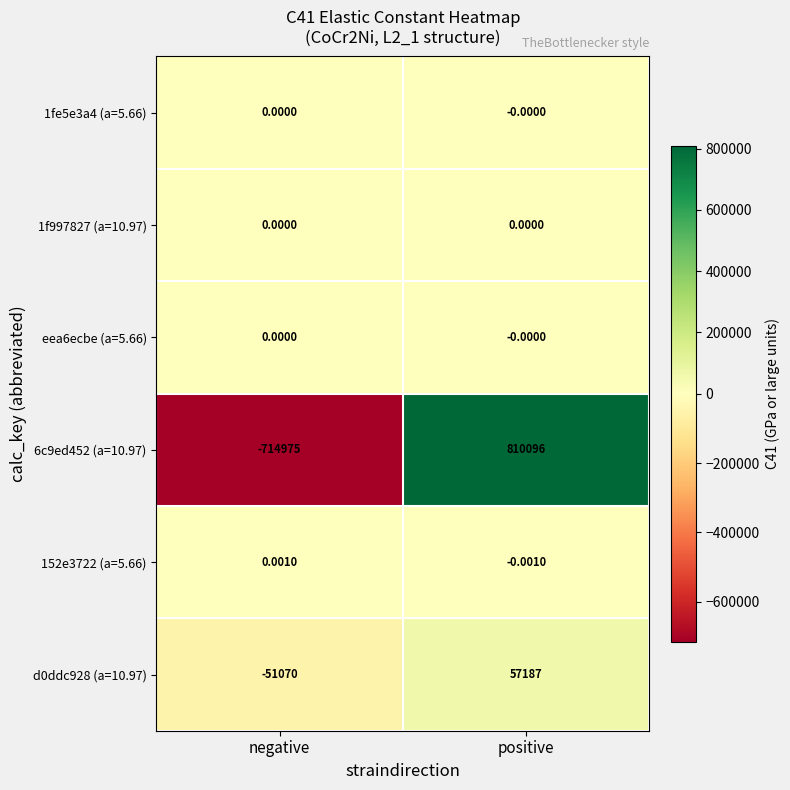

At which category does the chart reach its peak across all series?

positive